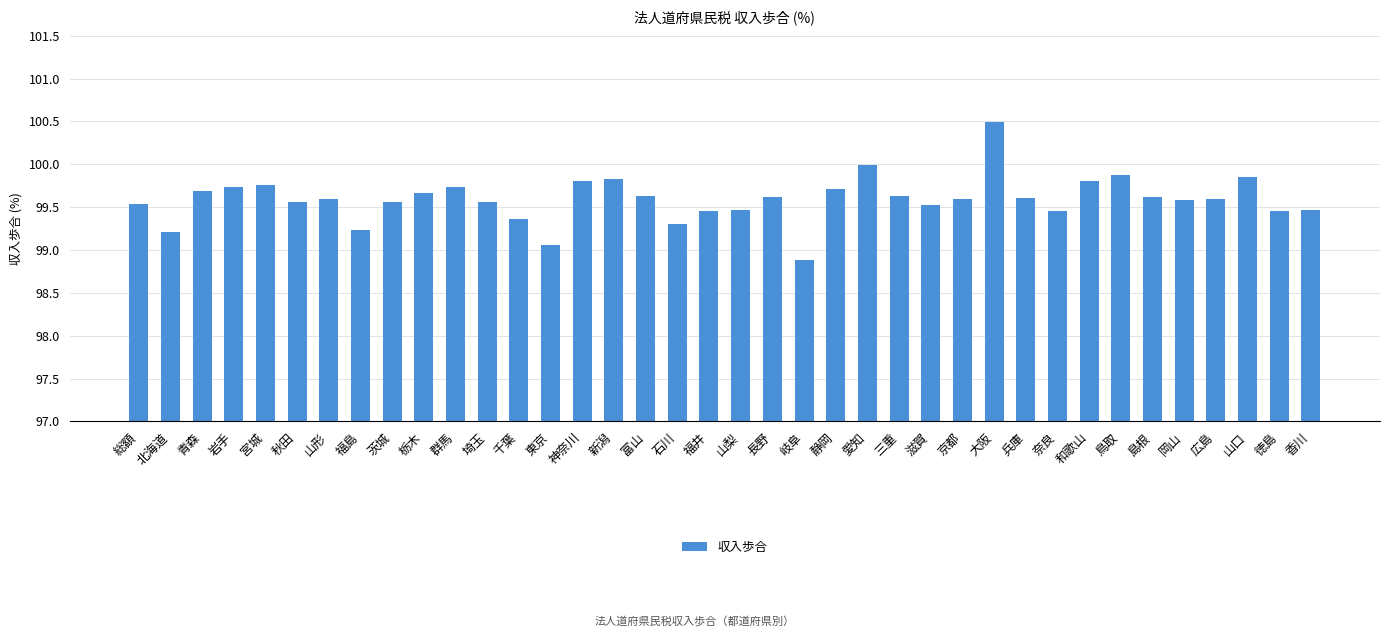

Are the bars horizontal?

No